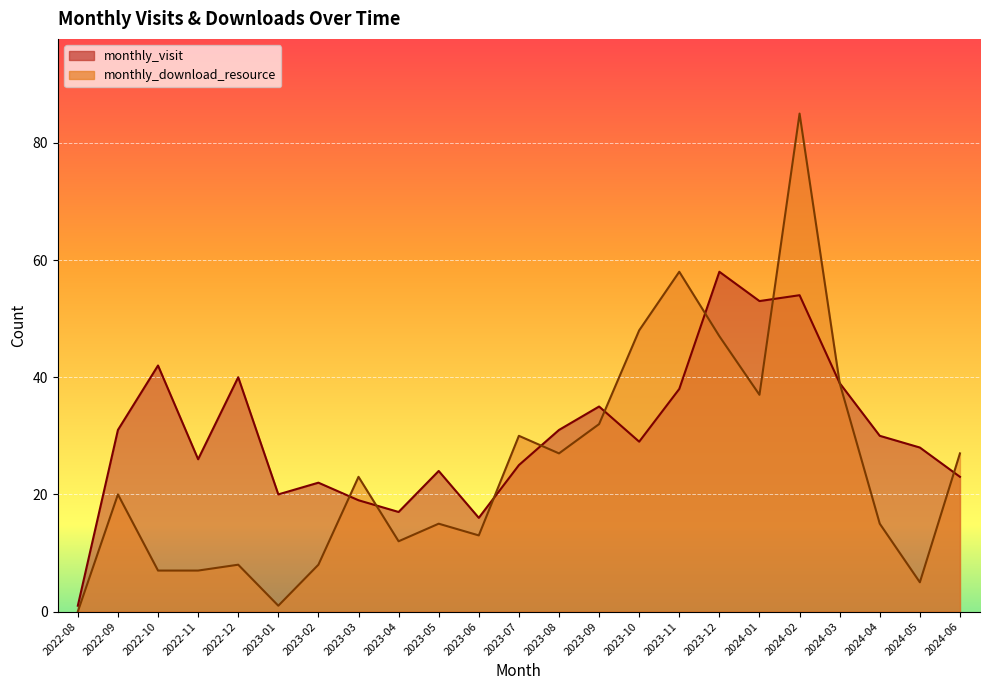

Reading left to right, transcribe all the data shown in this chart.

monthly_visit: 1	31	42	26	40	20	22	19	17	24	16	25	31	35	29	38	58	53	54	39	30	28	23
monthly_download_resource: 0	20	7	7	8	1	8	23	12	15	13	30	27	32	48	58	47	37	85	39	15	5	27